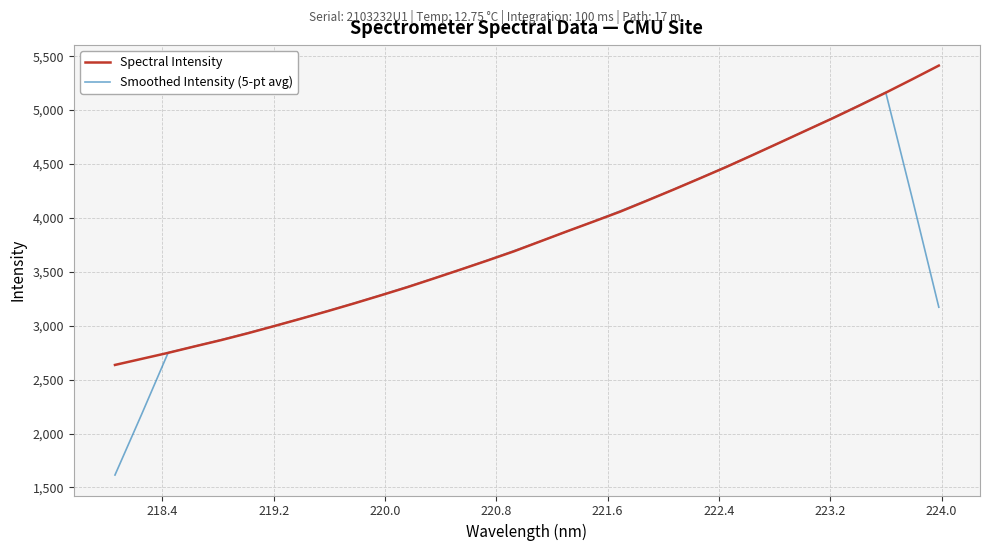

Does the chart have visible grid lines?

Yes